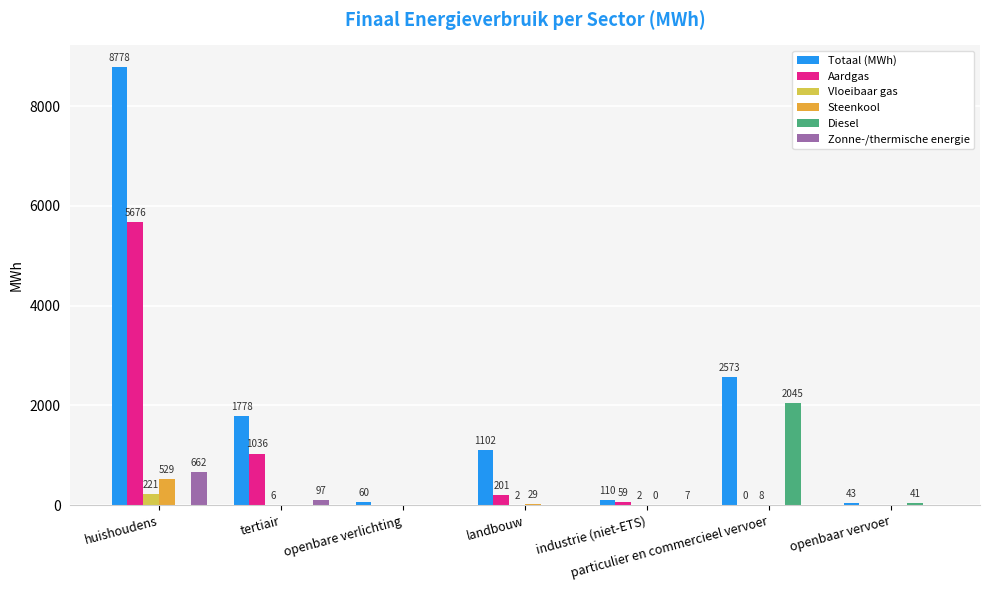

What are all the series names shown in the legend?

Totaal (MWh), Aardgas, Vloeibaar gas, Steenkool, Diesel, Zonne-/thermische energie